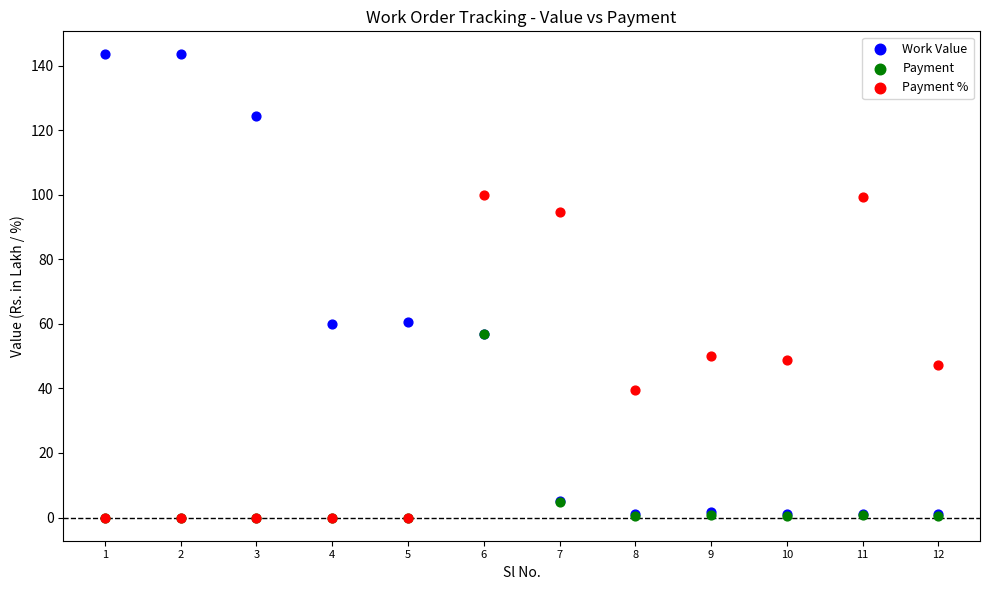

In the Payment series, what Y value is closest to 28?

4.7